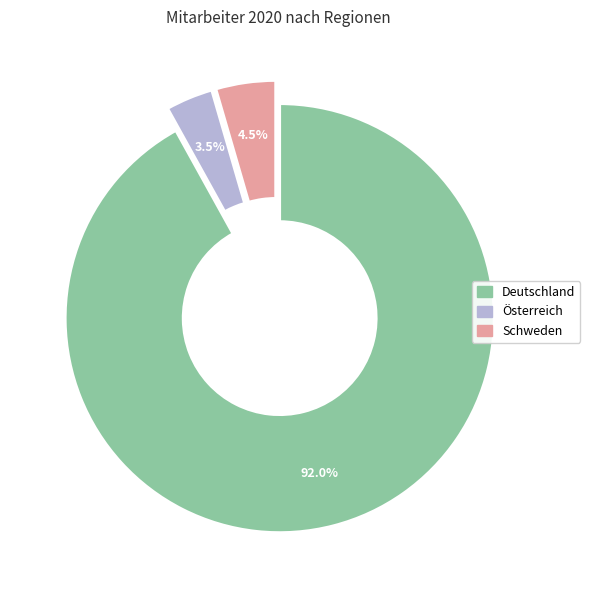

What portion of the pie excludes Österreich?

96.5%